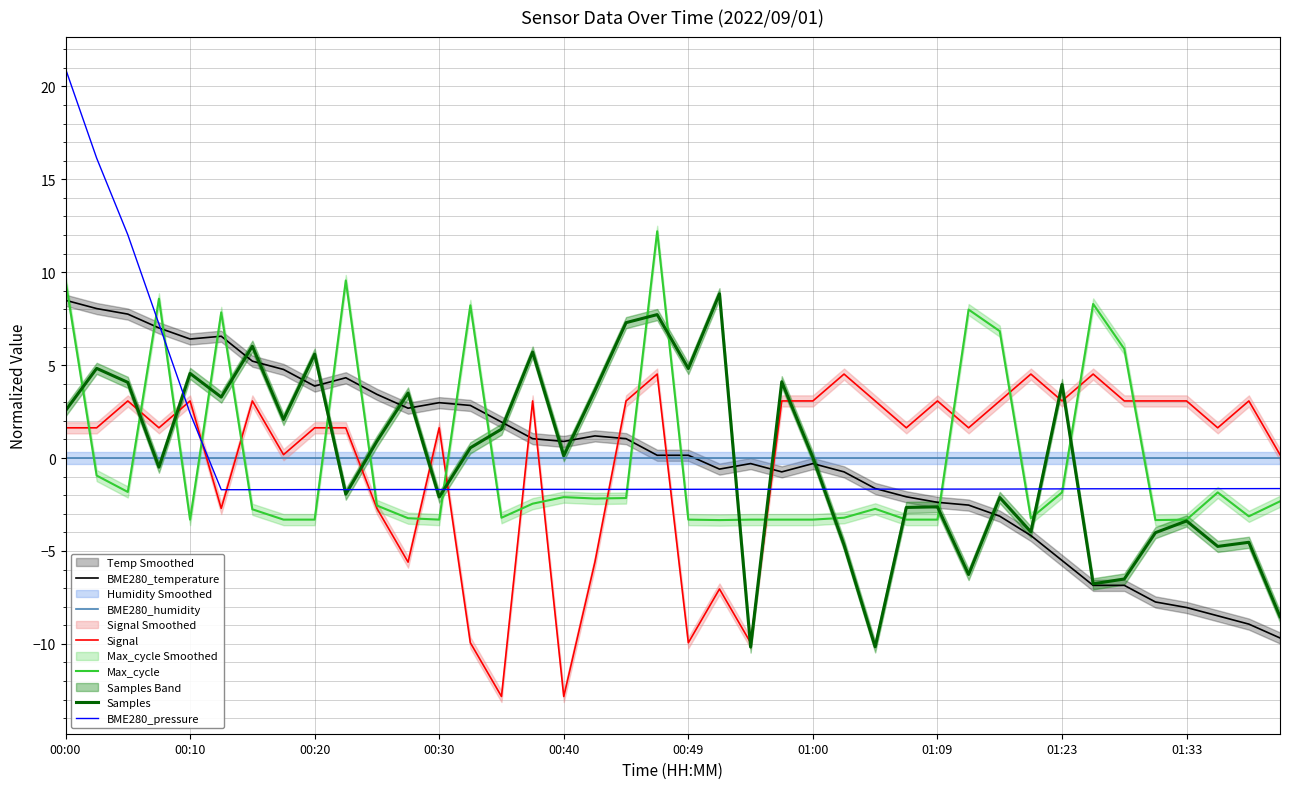

At which category does the chart reach its peak across all series?

00:00